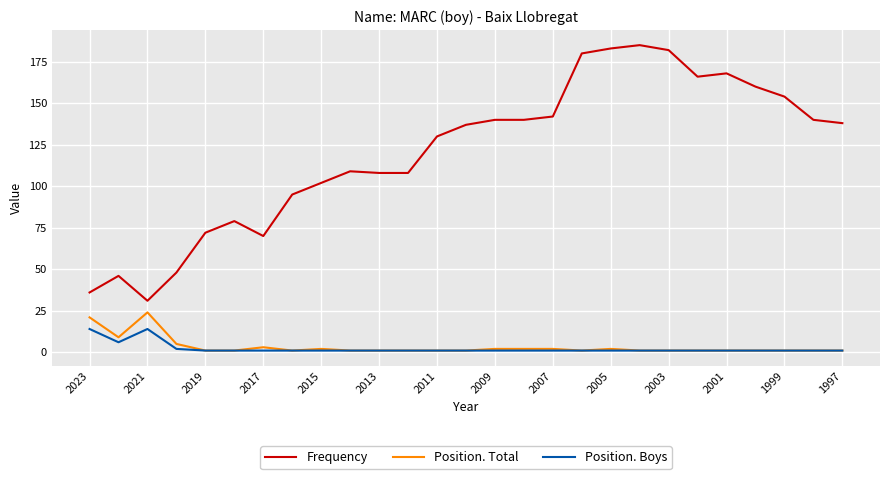

Which series has the widest spread of values?

Frequency